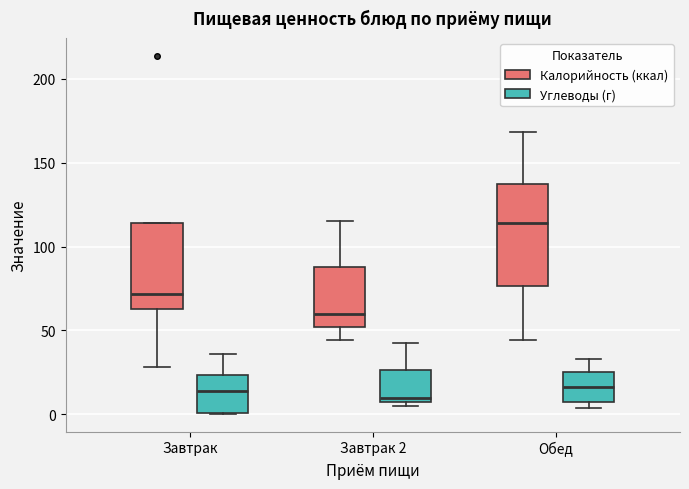

Reading left to right, transcribe this box plot: for each box, give where its median line is, the range the box spans, and where its two whiskers end, as read against the y-axis. The values are not printed on the chart, so give them approximately, as read against the axis.

Завтрак (Калорийность (ккал)): median 70, box 65 to 115, whiskers 30 to 115
Завтрак (Углеводы (г)): median 15, box 0 to 25, whiskers 0 to 35
Завтрак 2 (Калорийность (ккал)): median 60, box 50 to 90, whiskers 45 to 115
Завтрак 2 (Углеводы (г)): median 10, box 5 to 25, whiskers 5 (just below the box's lower edge) to 45
Обед (Калорийность (ккал)): median 115, box 75 to 135, whiskers 45 to 170
Обед (Углеводы (г)): median 15, box 5 to 25, whiskers 5 (just below the box's lower edge) to 35